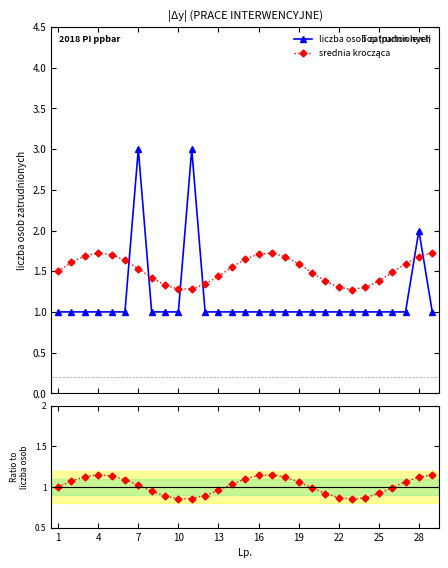

Rank the series by their maximum value, from lowest to highest.

Ratio, srednia krocząca, liczba osob zatrudnionych